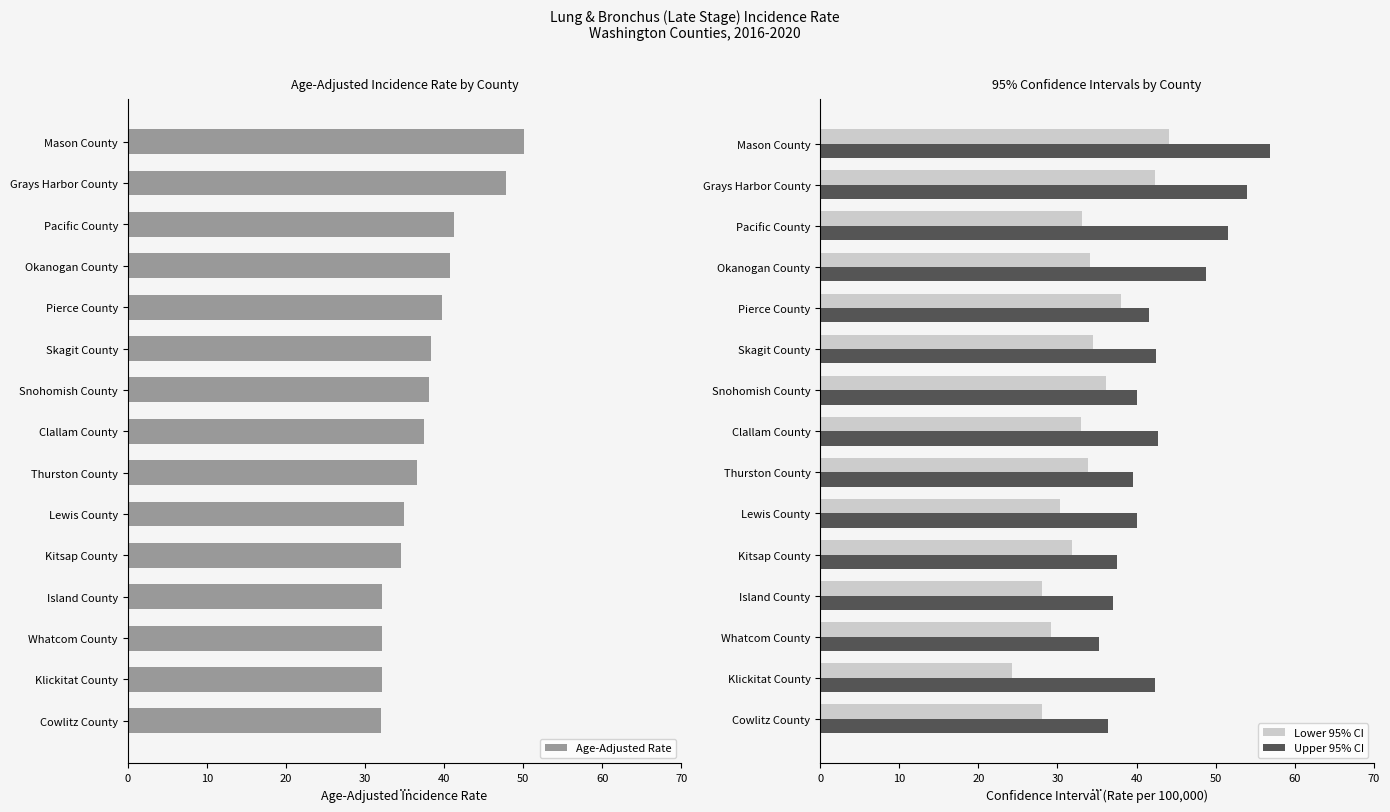

Is it true that Upper 95% CI equals 19.5 at 10?

False